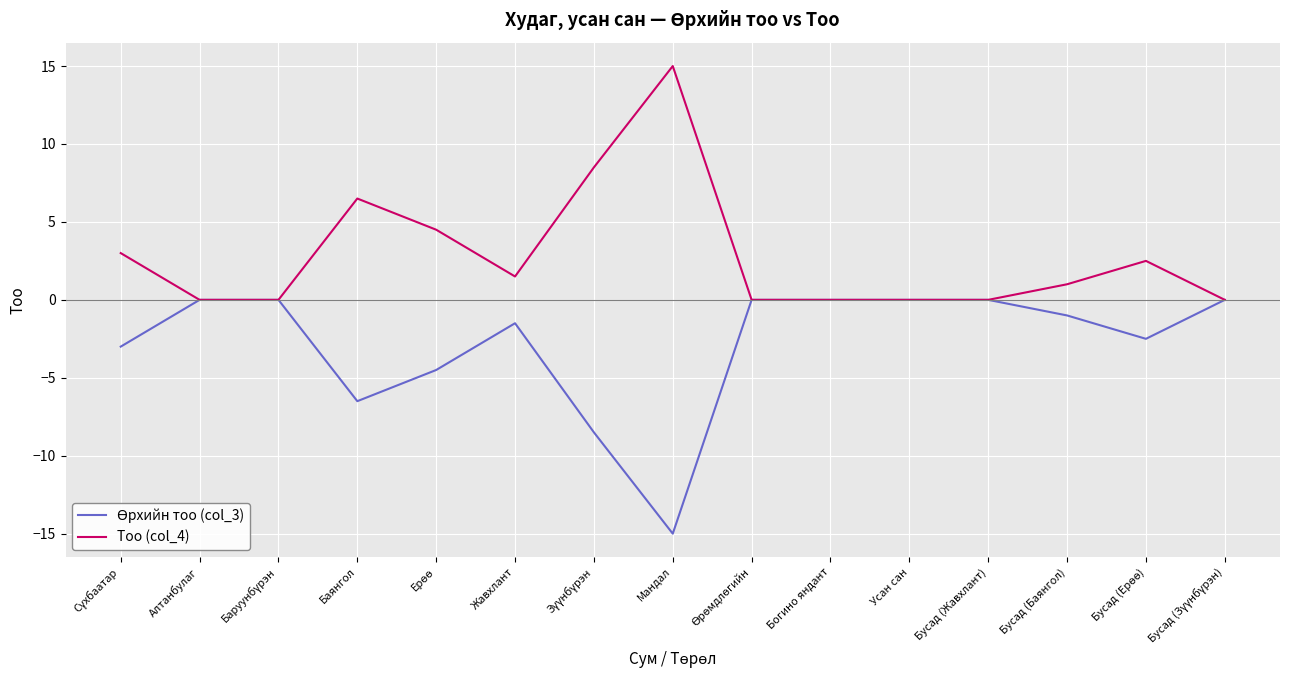

Which category has the highest value across all series?

Мандал